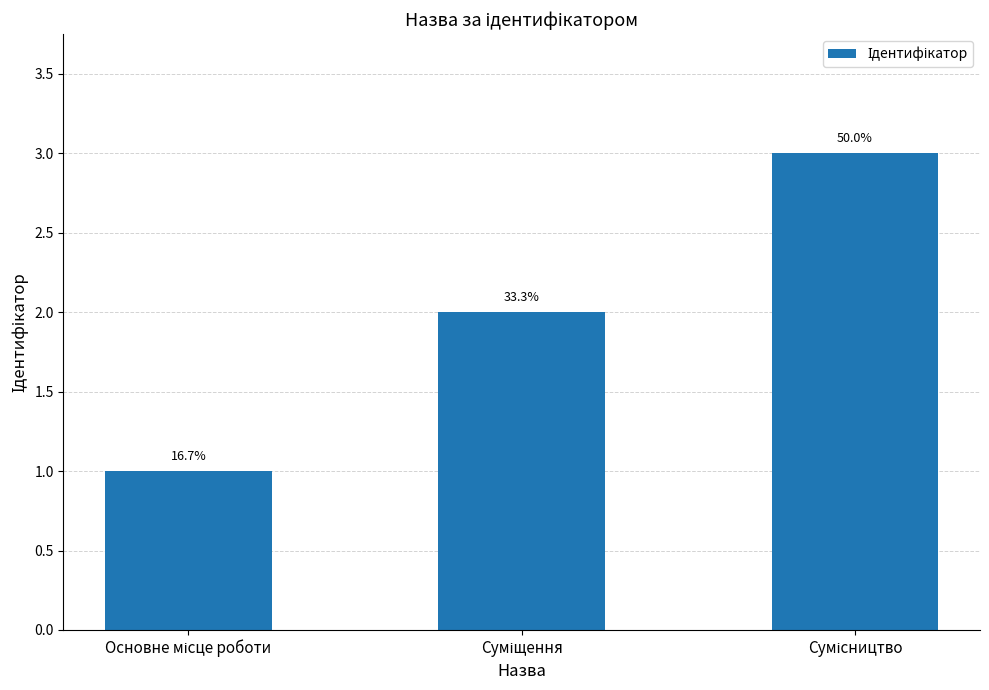

Where is the data nearest to the value 2?

Суміщення